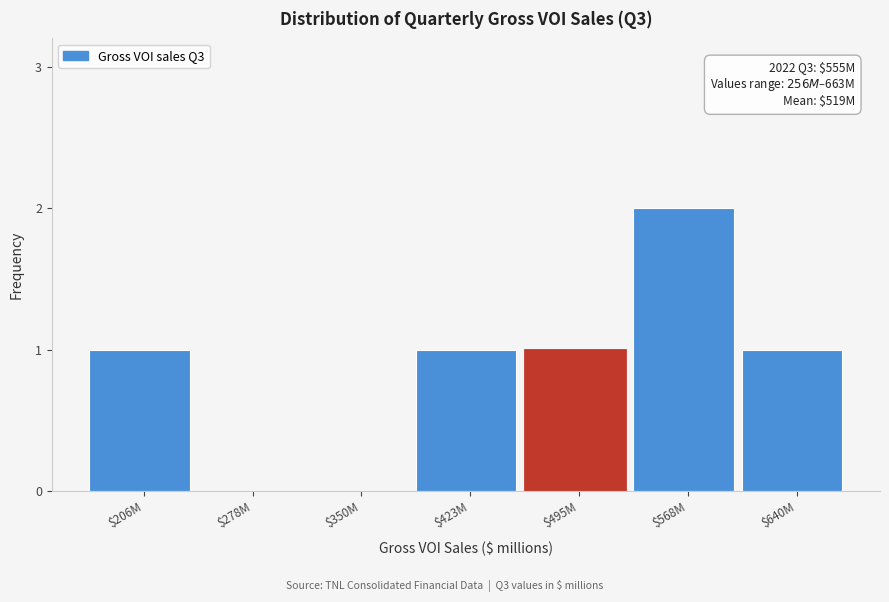

Which category has the highest value across all series?

$568M